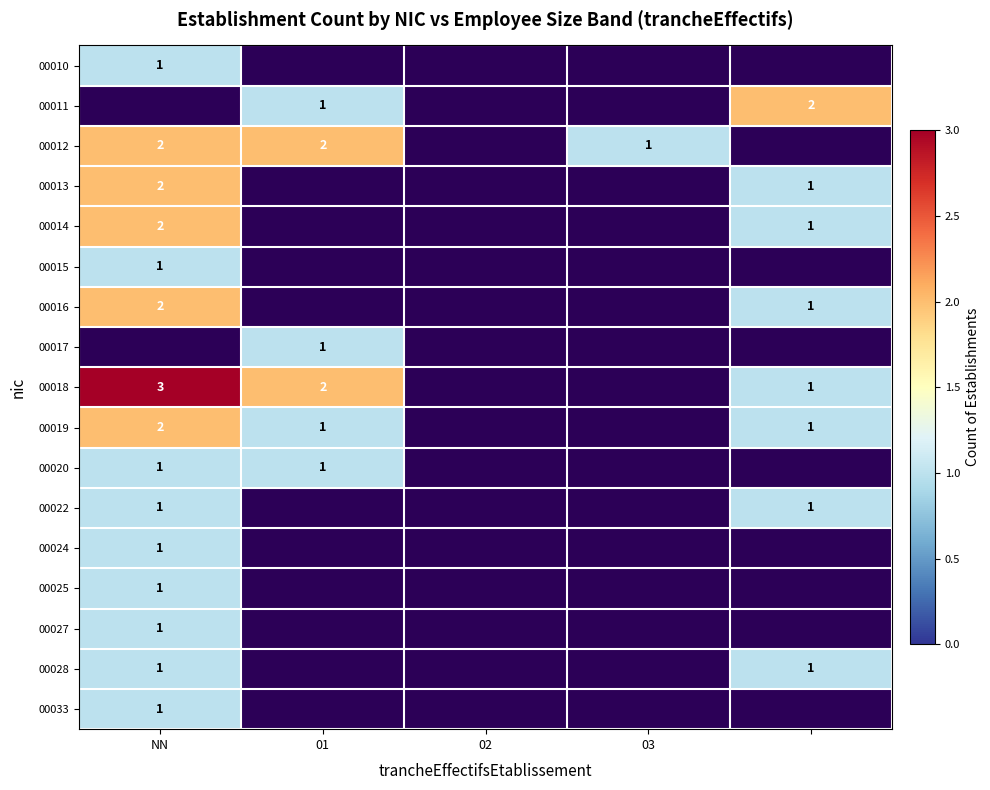

The value of 00018 at NN is 5. True or false?

False